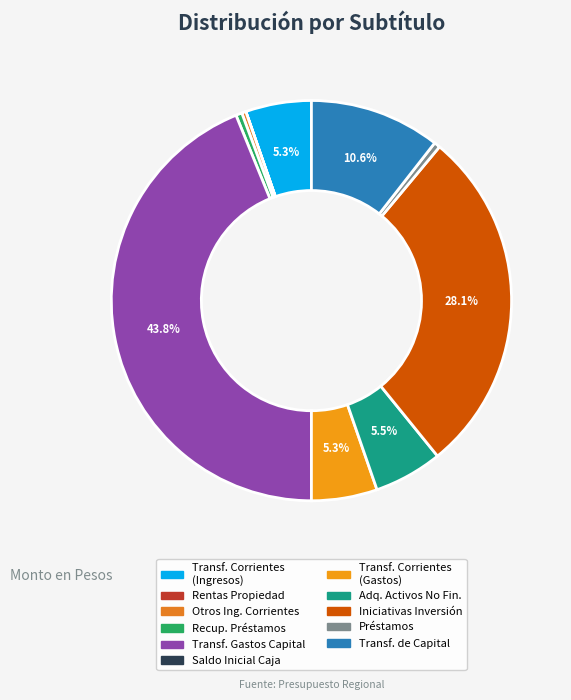

What is the largest slice in the pie chart?

TRANSFERENCIAS PARA GASTOS DE CAPITAL